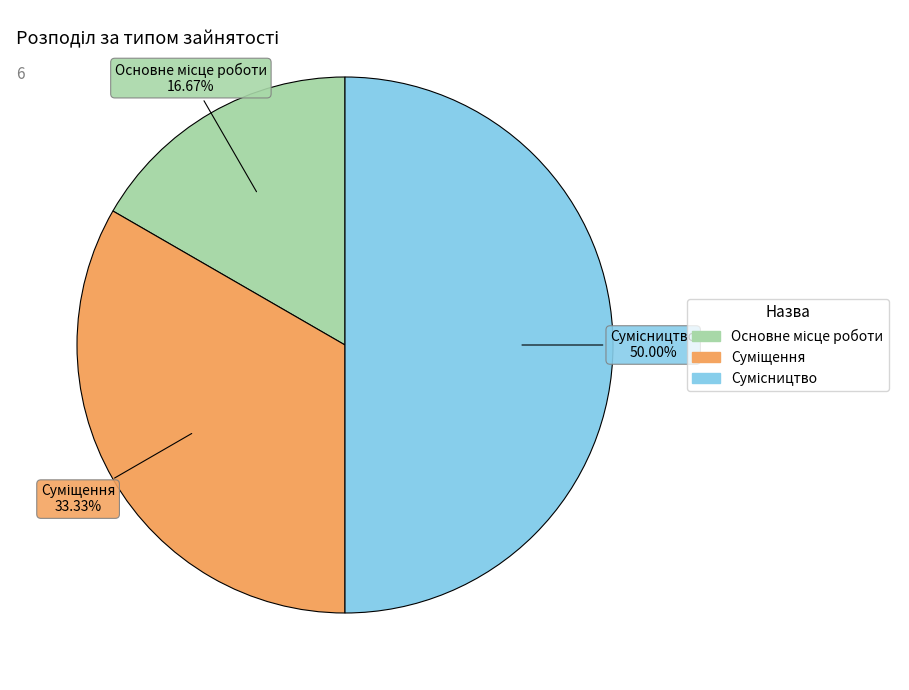

Is Основне місце роботи the majority of the pie?

No